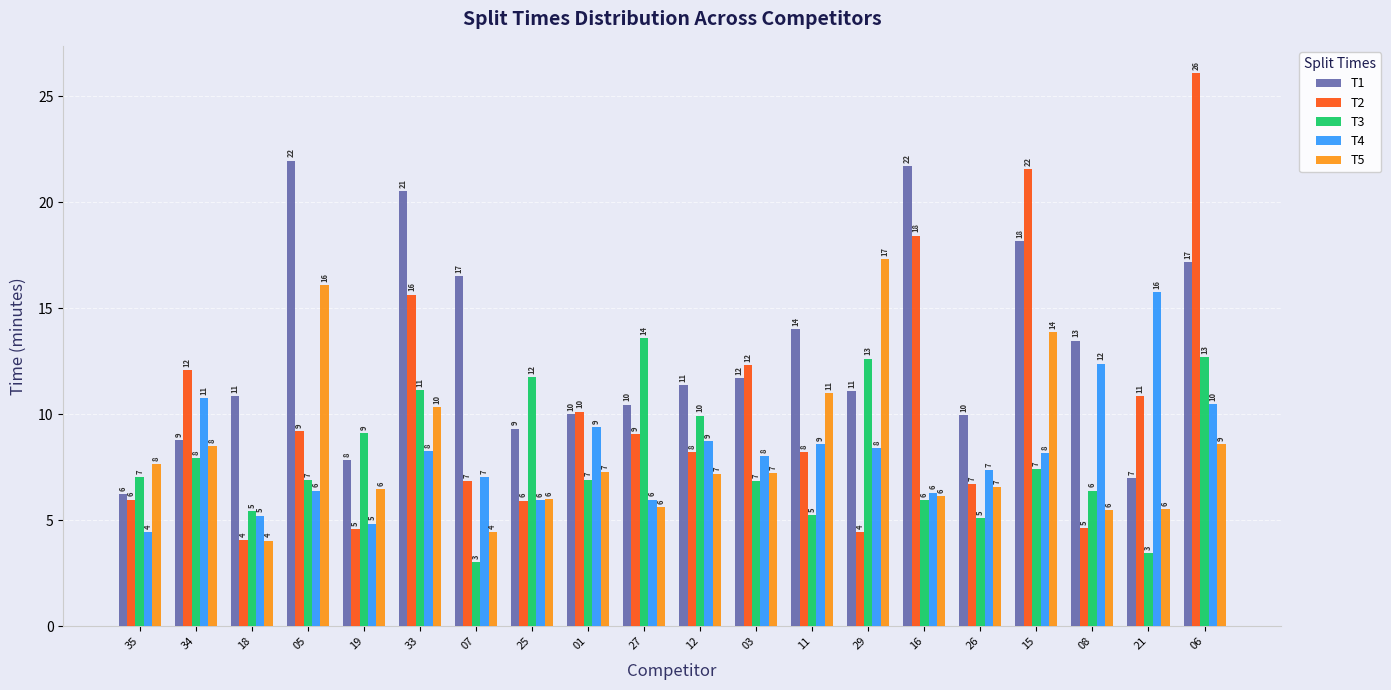

Rank the series by their maximum value, from lowest to highest.

T3, T4, T5, T1, T2